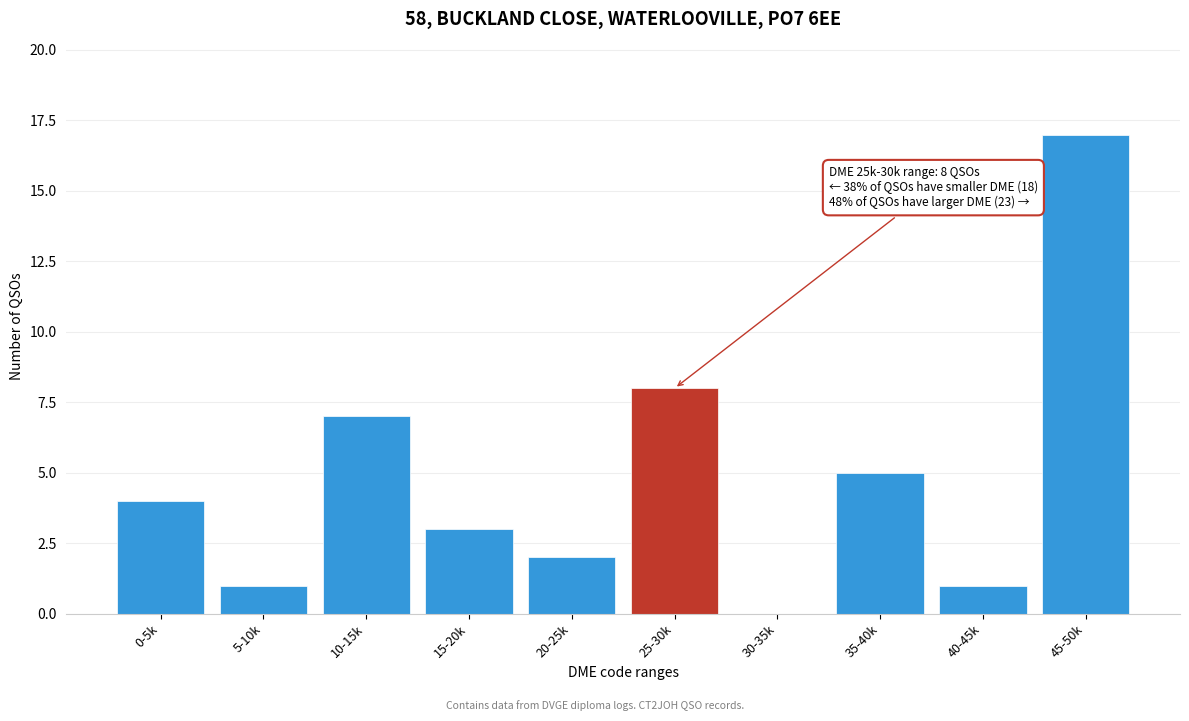

Reading left to right, list all the values displayed in this chart.

0-5k=4	5-10k=1	10-15k=7	15-20k=3	20-25k=2	25-30k=8	30-35k=0	35-40k=5	40-45k=1	45-50k=17